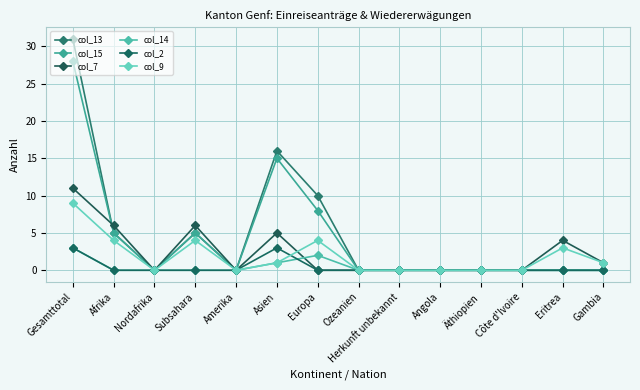

Which series has the largest range (max minus min)?

col_13